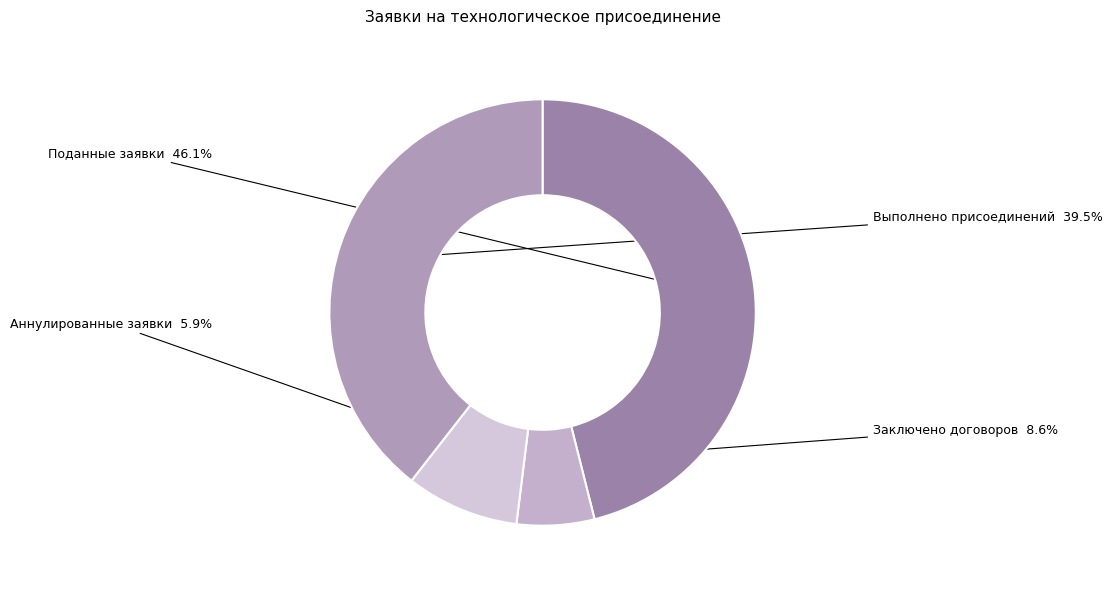

Which slice is the smallest?

Аннулированные заявки